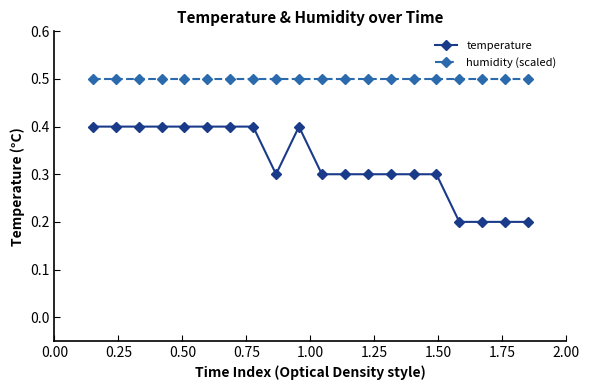

What is the average value of the temperature series?

0.3